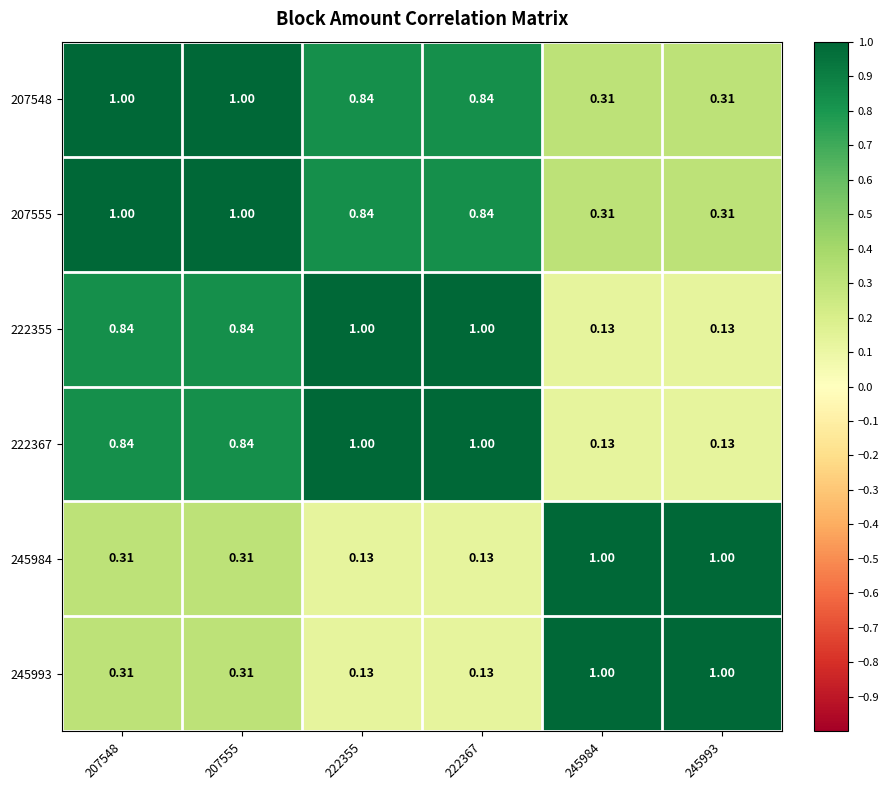

Is the value of 245984 at 245993 greater than the value of 222355 at 245993?

Yes